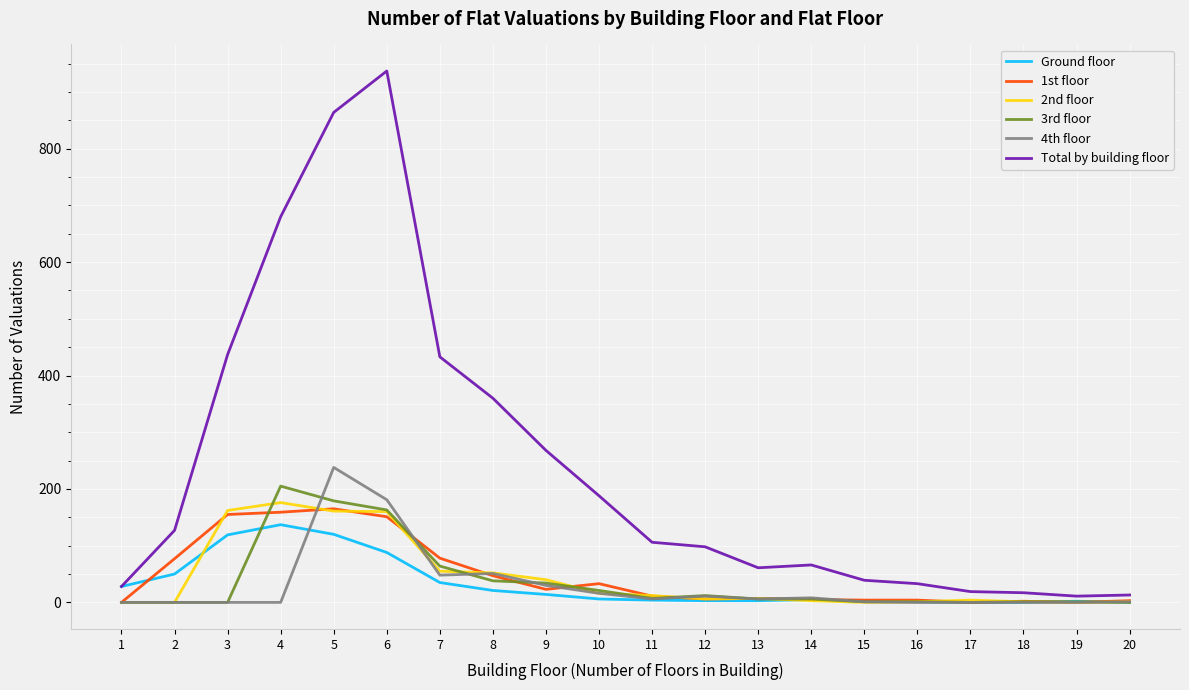

What is the approximate value of Total by building floor at 2?

127